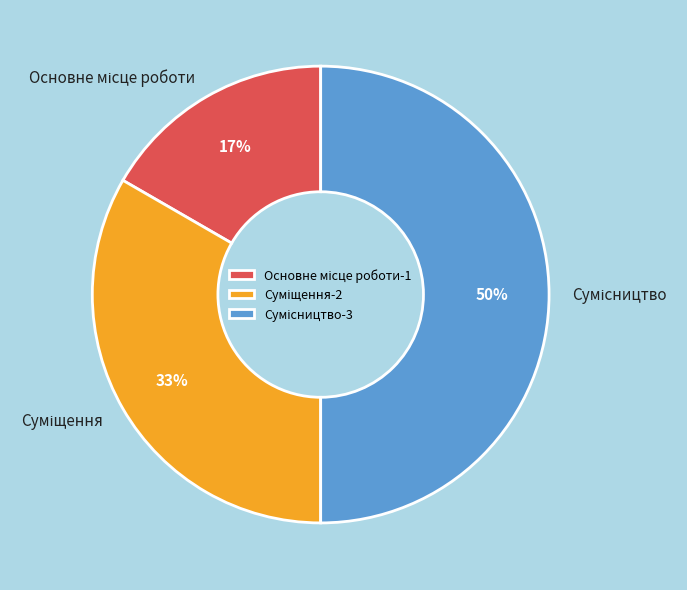

To the nearest percent, what is the average slice percentage?

33%